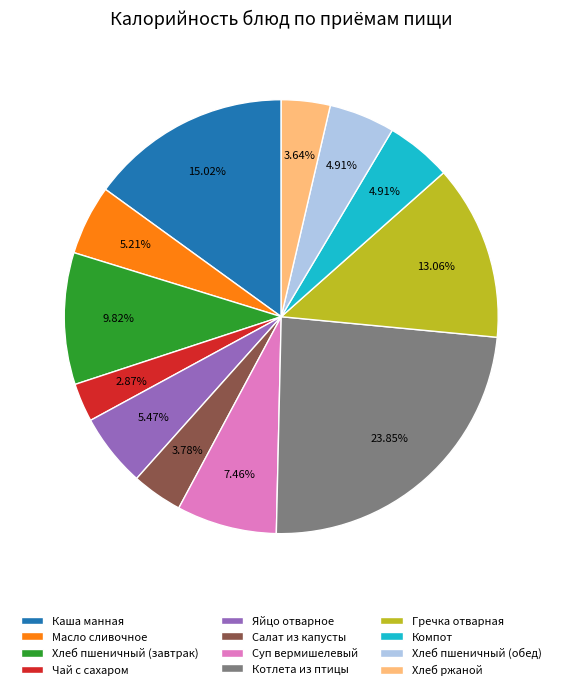

Is the sum of Хлеб пшеничный (обед) and Салат из капусты greater than half?

No